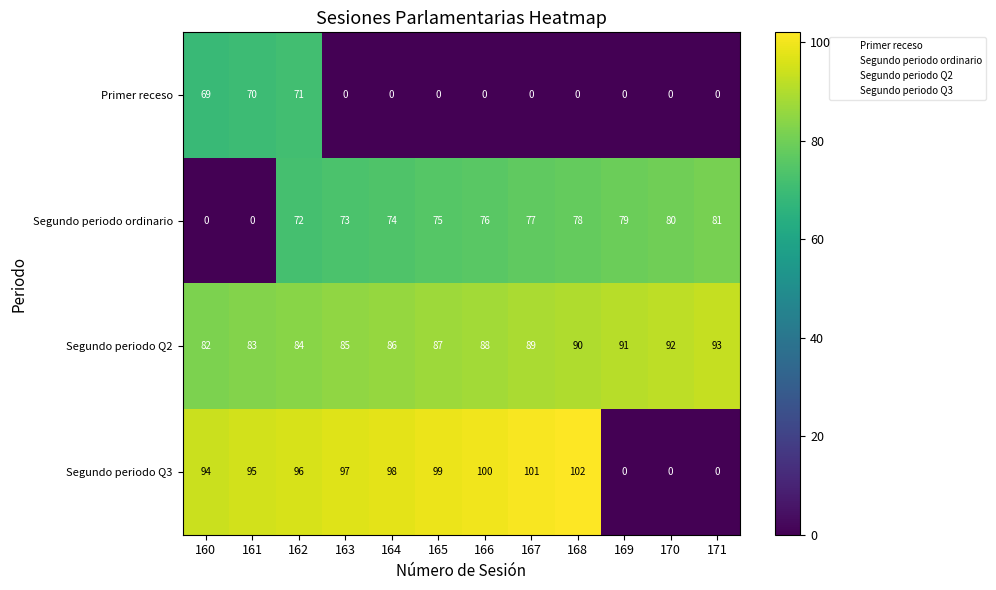

Which category has the highest value across all series?

168